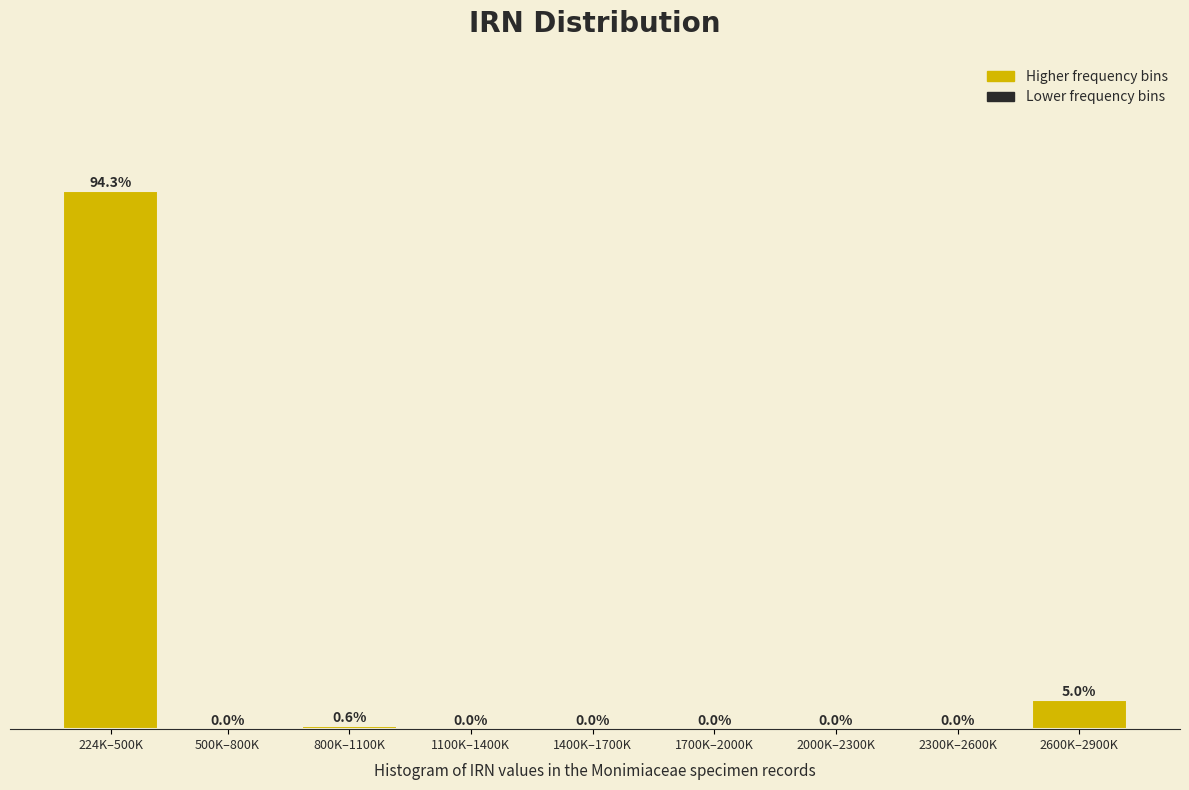

Which has a higher value, 2000K–2300K or 224K–500K?

224K–500K